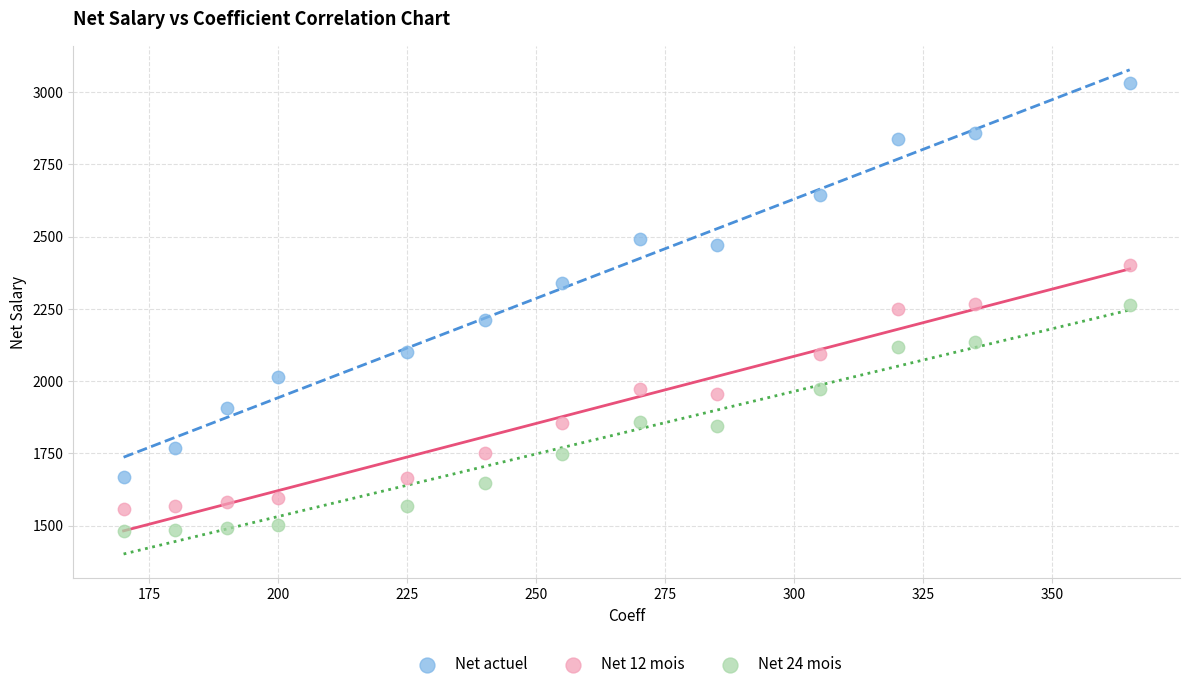

Across all data points, what is the range of Y values (max minus min)?

1552.3